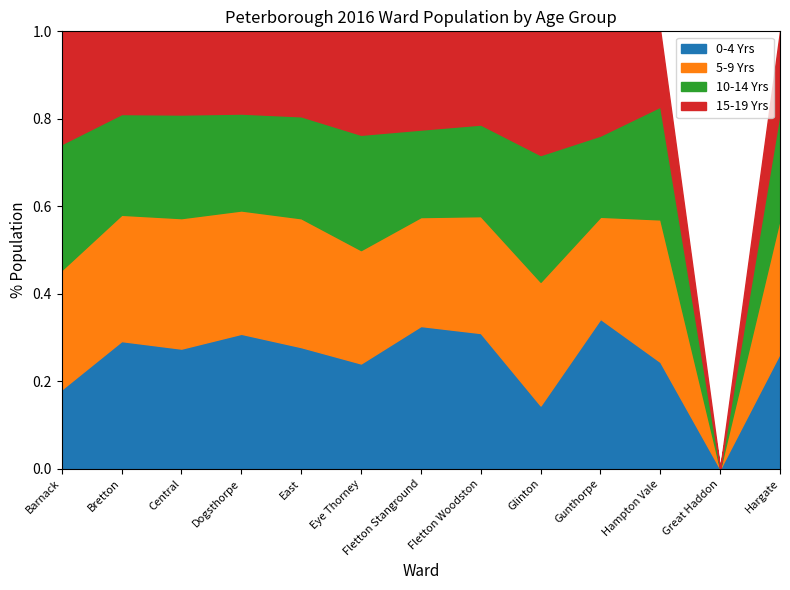

True or false: 0-4 Yrs has a value of 0.4 at East.

False